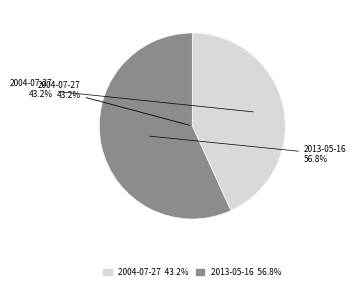

True or false: 2004-07-27 accounts for 43% of the total.

True